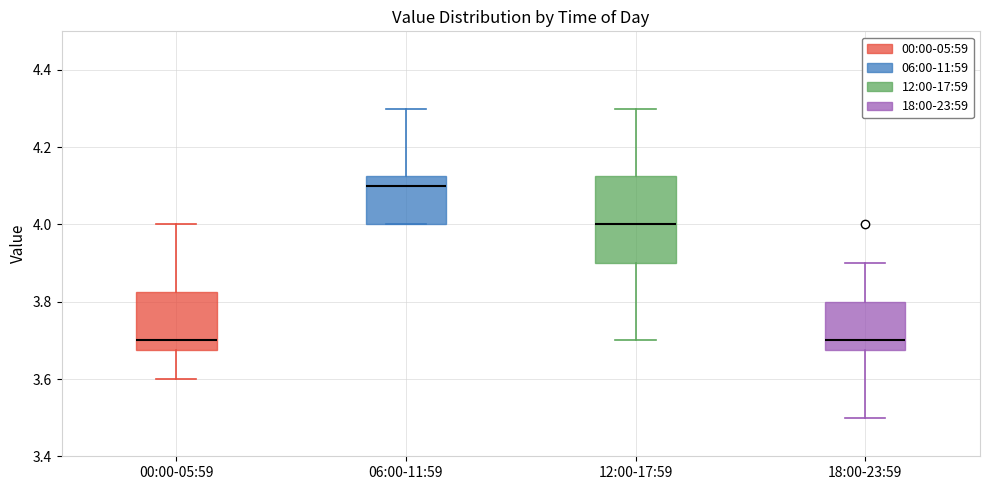

Where is the upper edge of the box for 18:00-23:59 on the y-axis? The values are not printed on the chart, so give them approximately, as read against the axis.

3.80